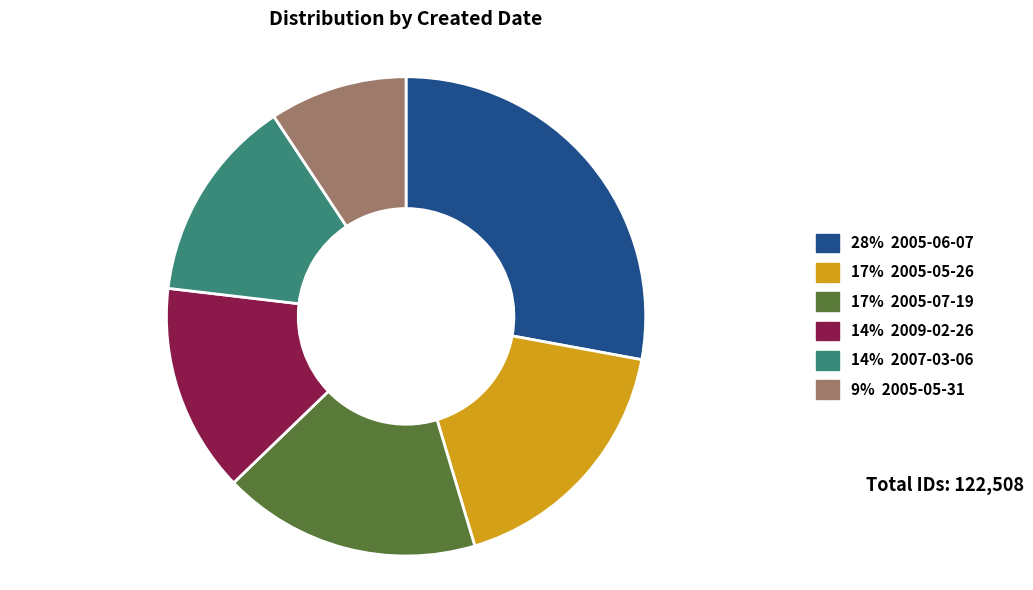

Is there a majority slice in this chart?

No